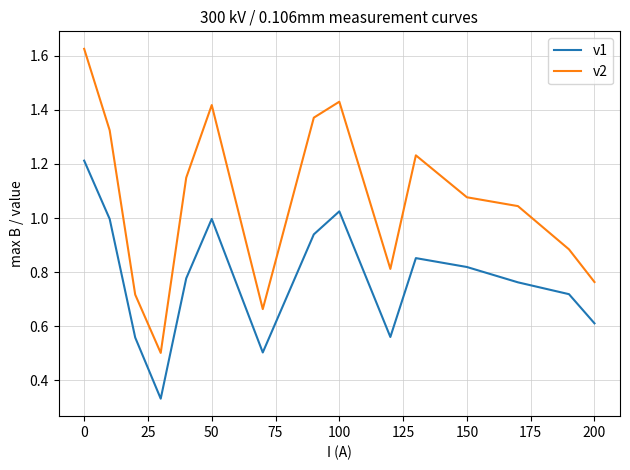

True or false: v2 and v1 intersect in this chart.

False